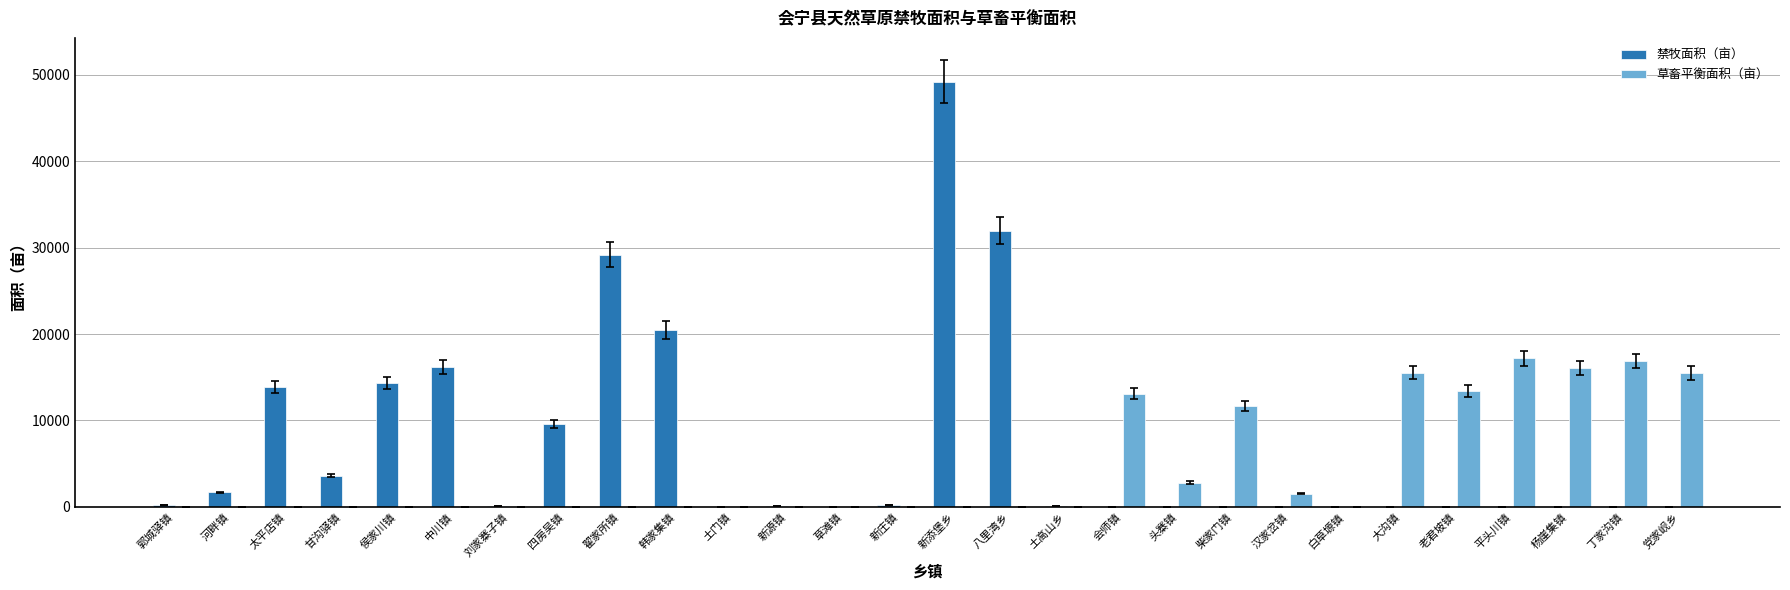

Does the chart contain stacked bars?

No